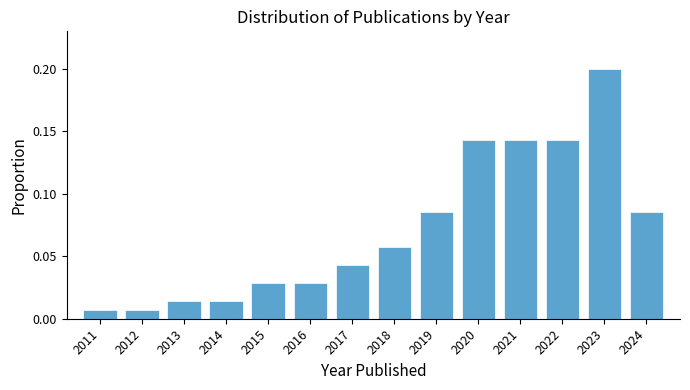

The value at 2018 is 0.0. True or false?

False